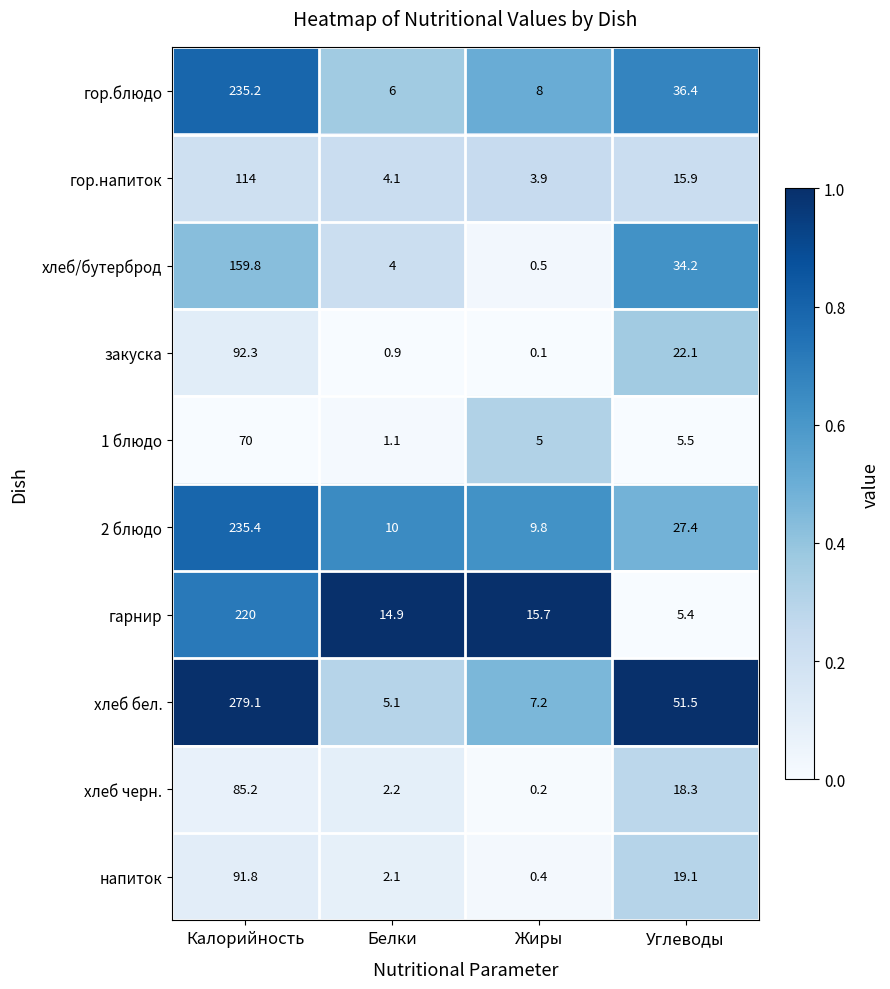

Rank the series at Калорийность from highest to lowest value.

хлеб бел., 2 блюдо, гор.блюдо, гарнир, хлеб/бутерброд, гор.напиток, закуска, напиток, хлеб черн., 1 блюдо